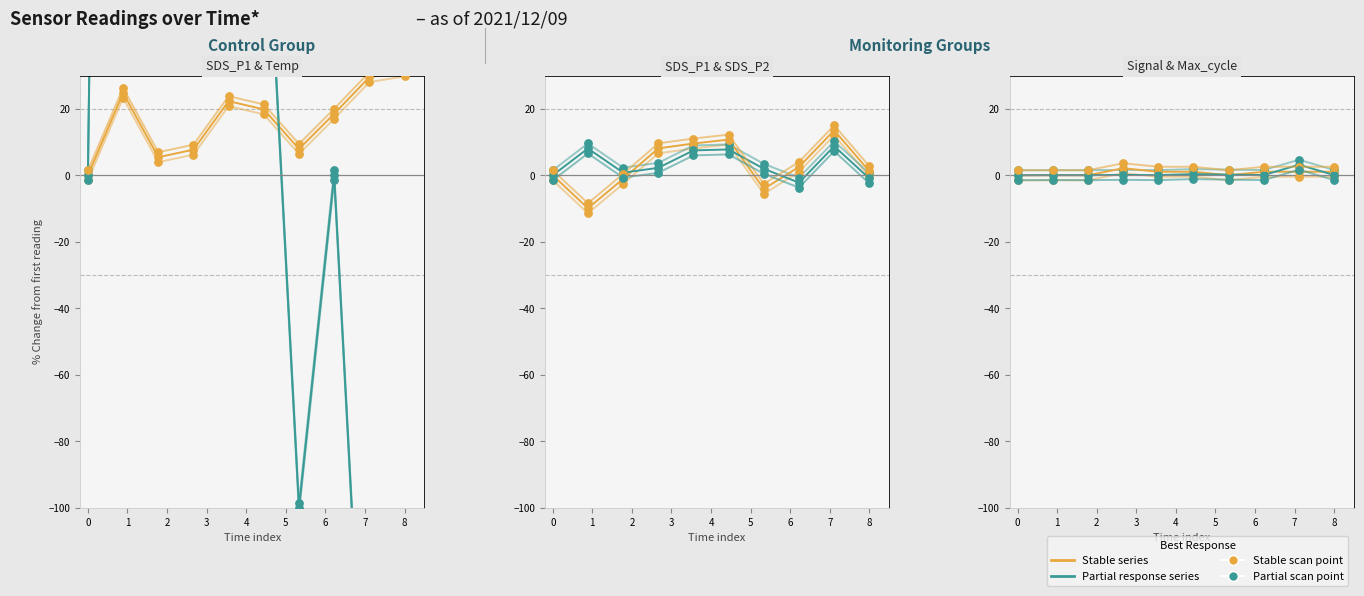

At how many categories does at least one series exceed 0?

9